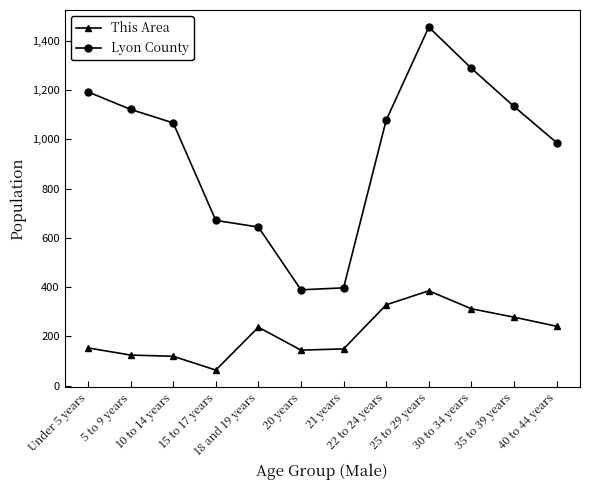

What is the greatest value displayed?

1456